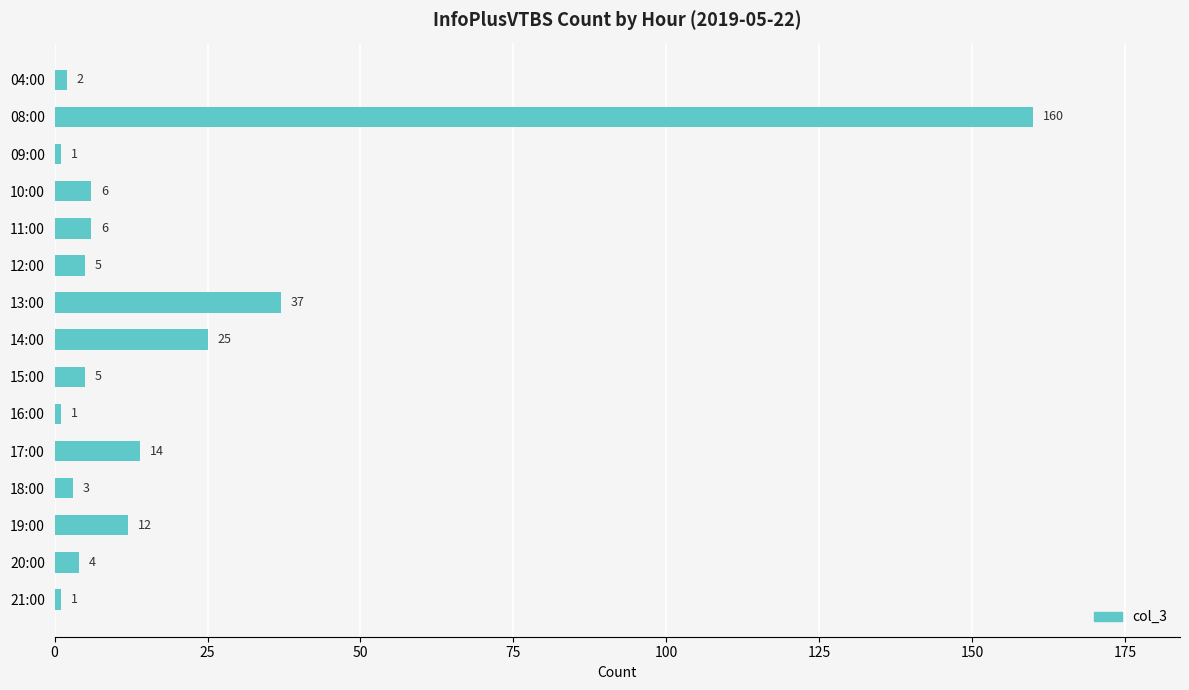

Where is the data nearest to the value 80?

13:00